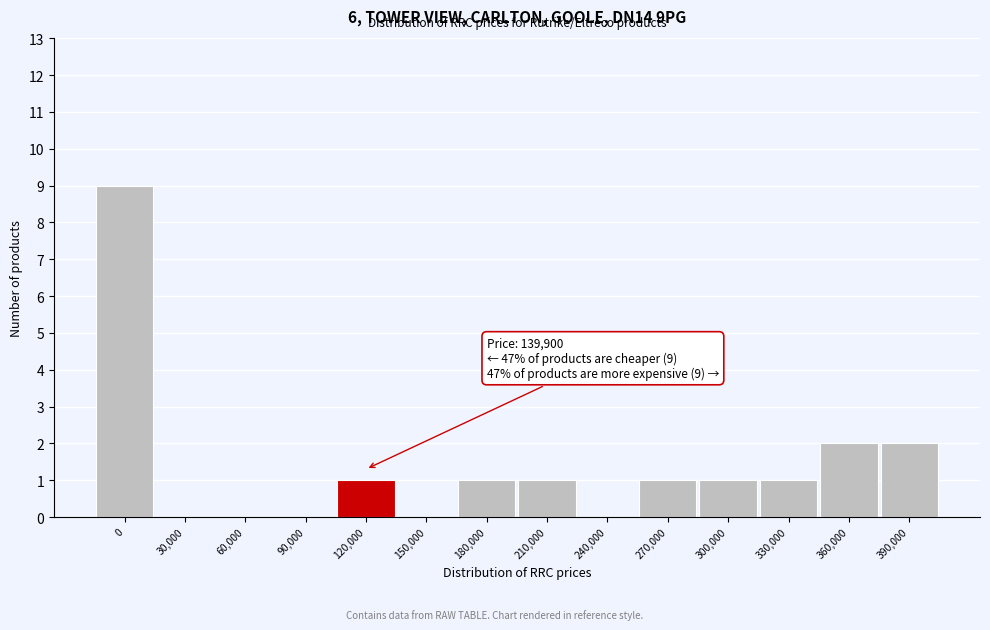

Reading right to left, extract all data points from this chart.

390,000=2	360,000=2	330,000=1	300,000=1	270,000=1	240,000=0	210,000=1	180,000=1	150,000=0	120,000=1	90,000=0	60,000=0	30,000=0	0=9